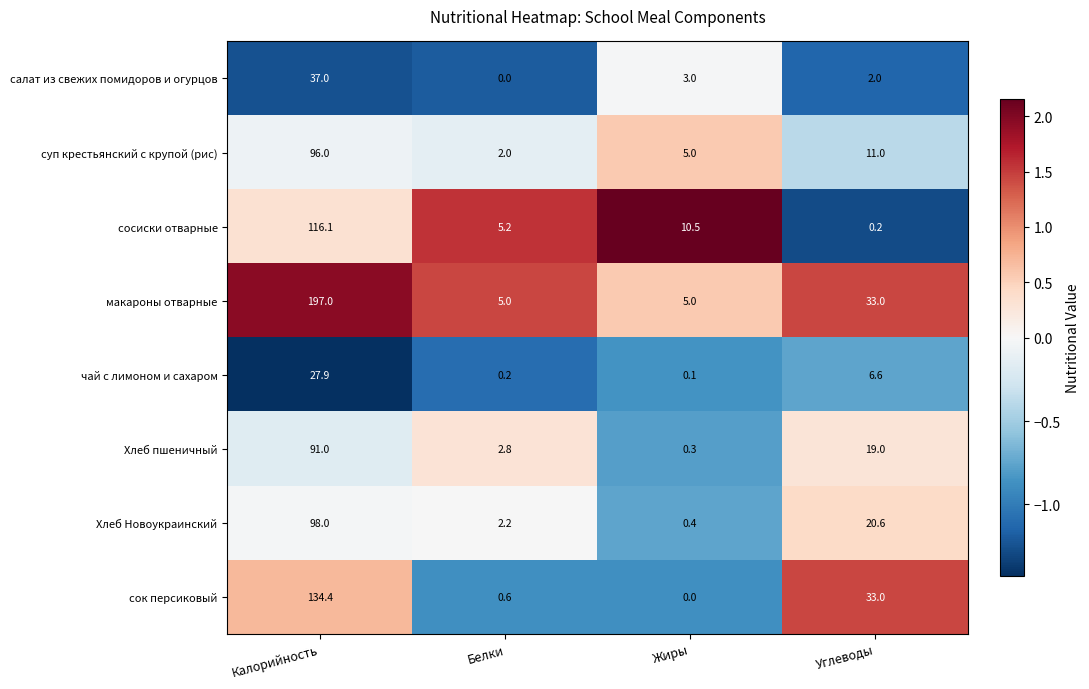

How many data points does each series have?

4